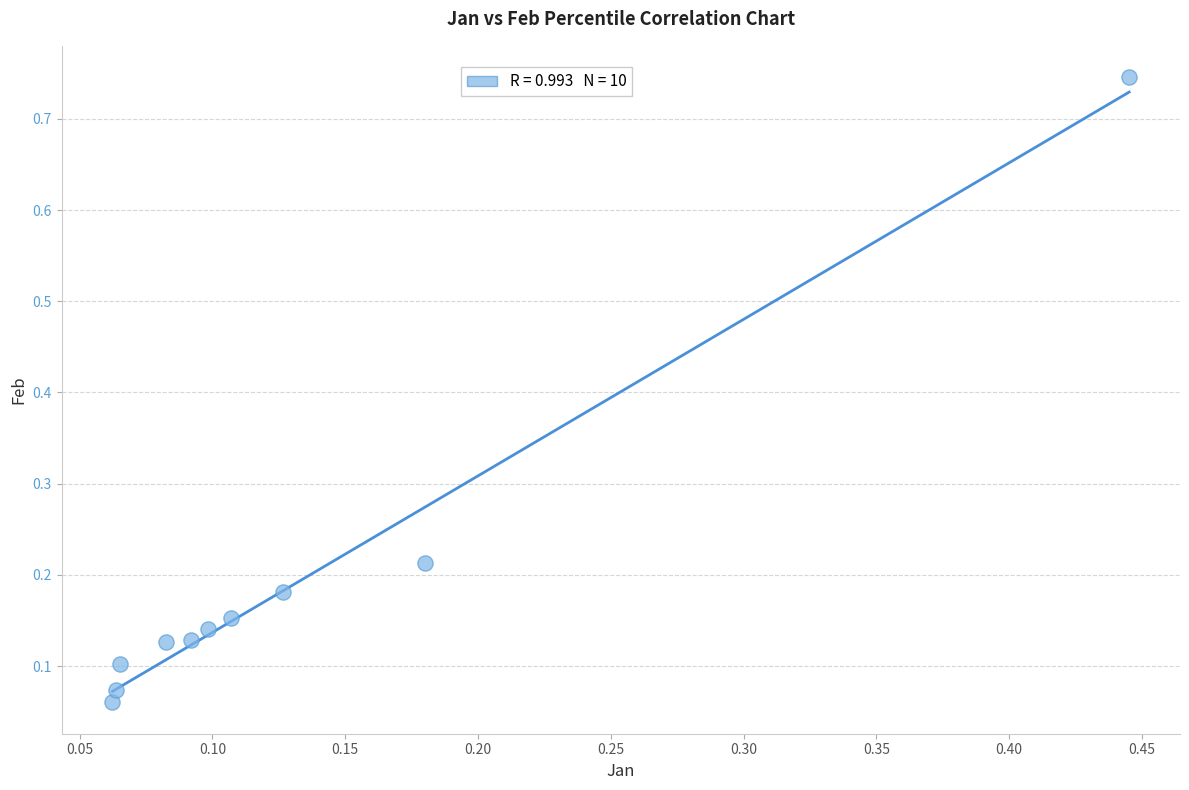

What is the range of X values (max minus min)?

0.4